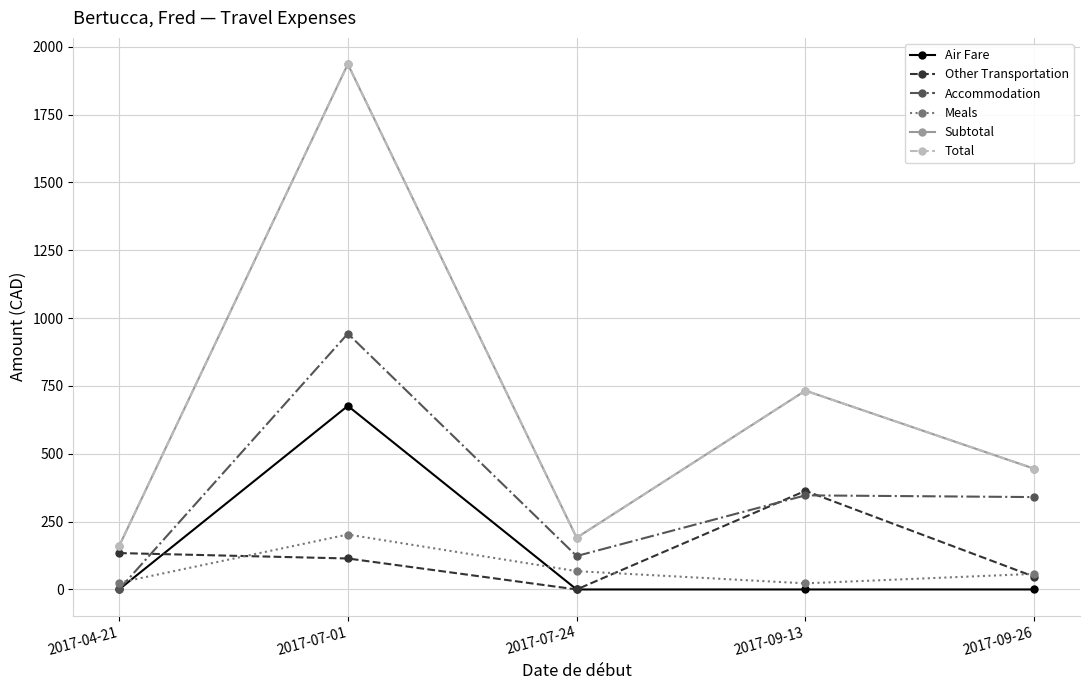

Which has a higher value, 2017-09-26 or 2017-07-01?

2017-07-01